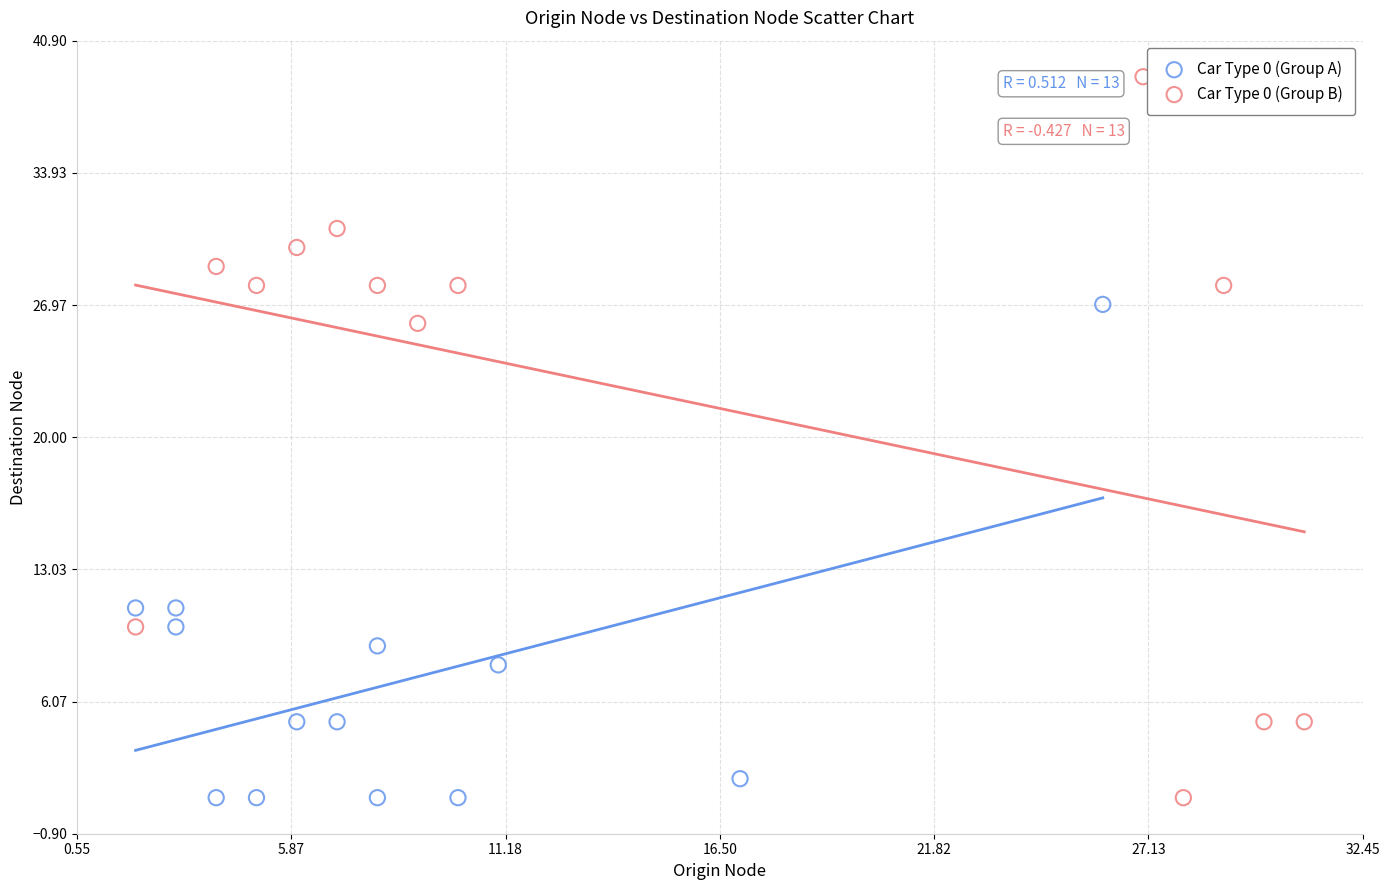

Which series contains the highest Y value?

Car Type 0 (Group B)